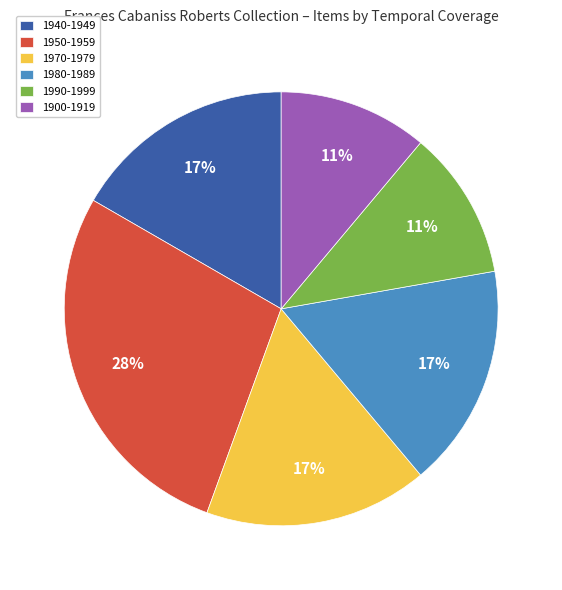

Is the sum of 1990-1999 and 1970-1979 greater than half?

No